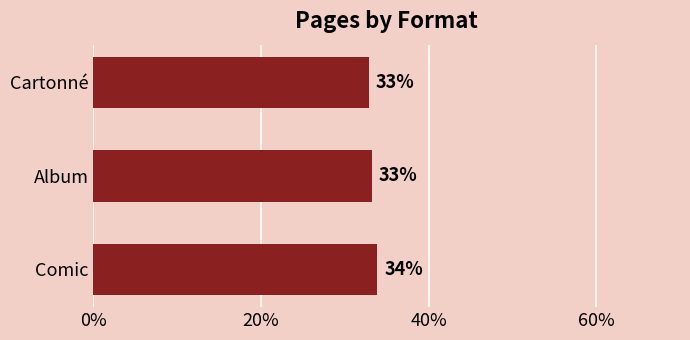

Are the bars horizontal?

Yes